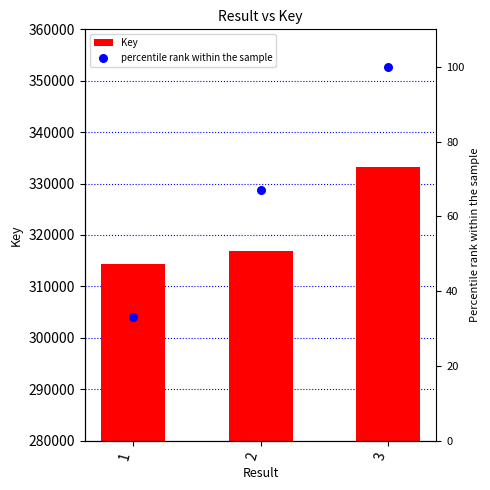

At which category is the sum across all series the highest?

3